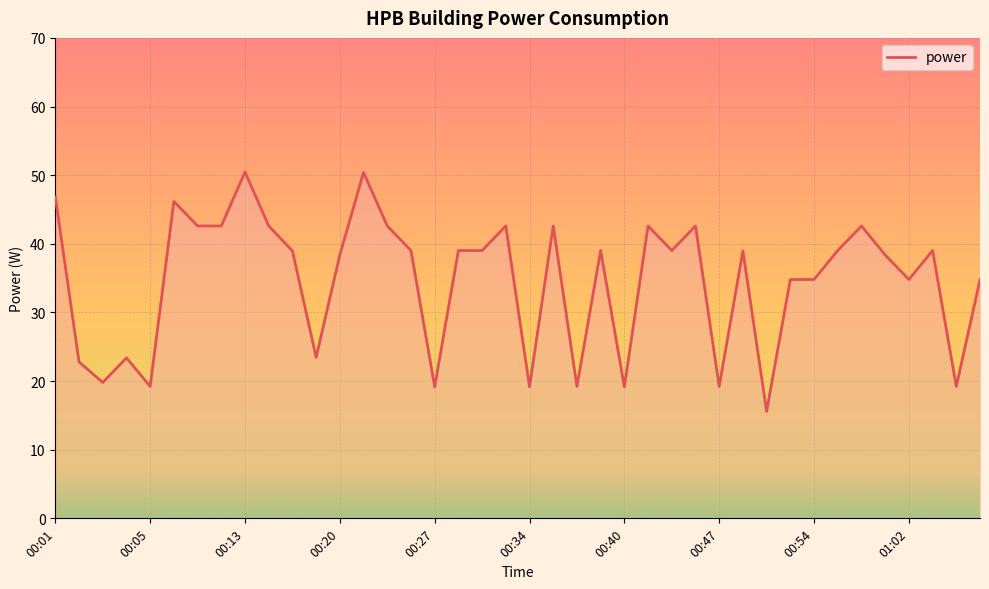

What is the difference between the second highest and second lowest values?

31.2